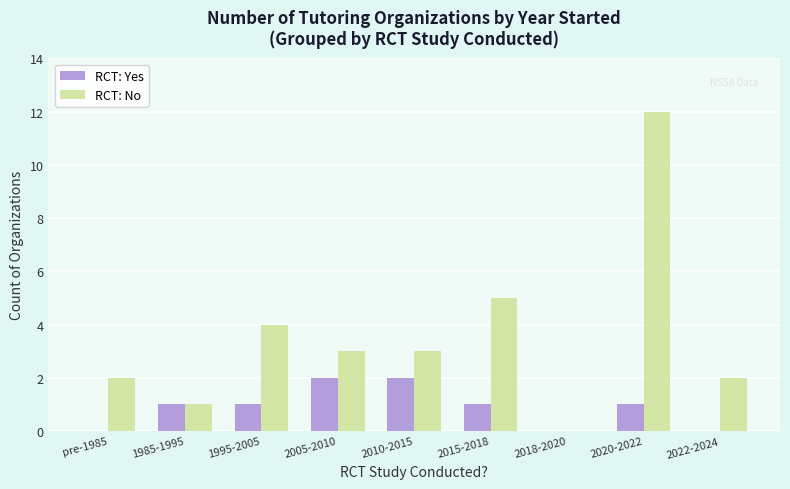

True or false: RCT: No has a value of 7 at 2018-2020.

False